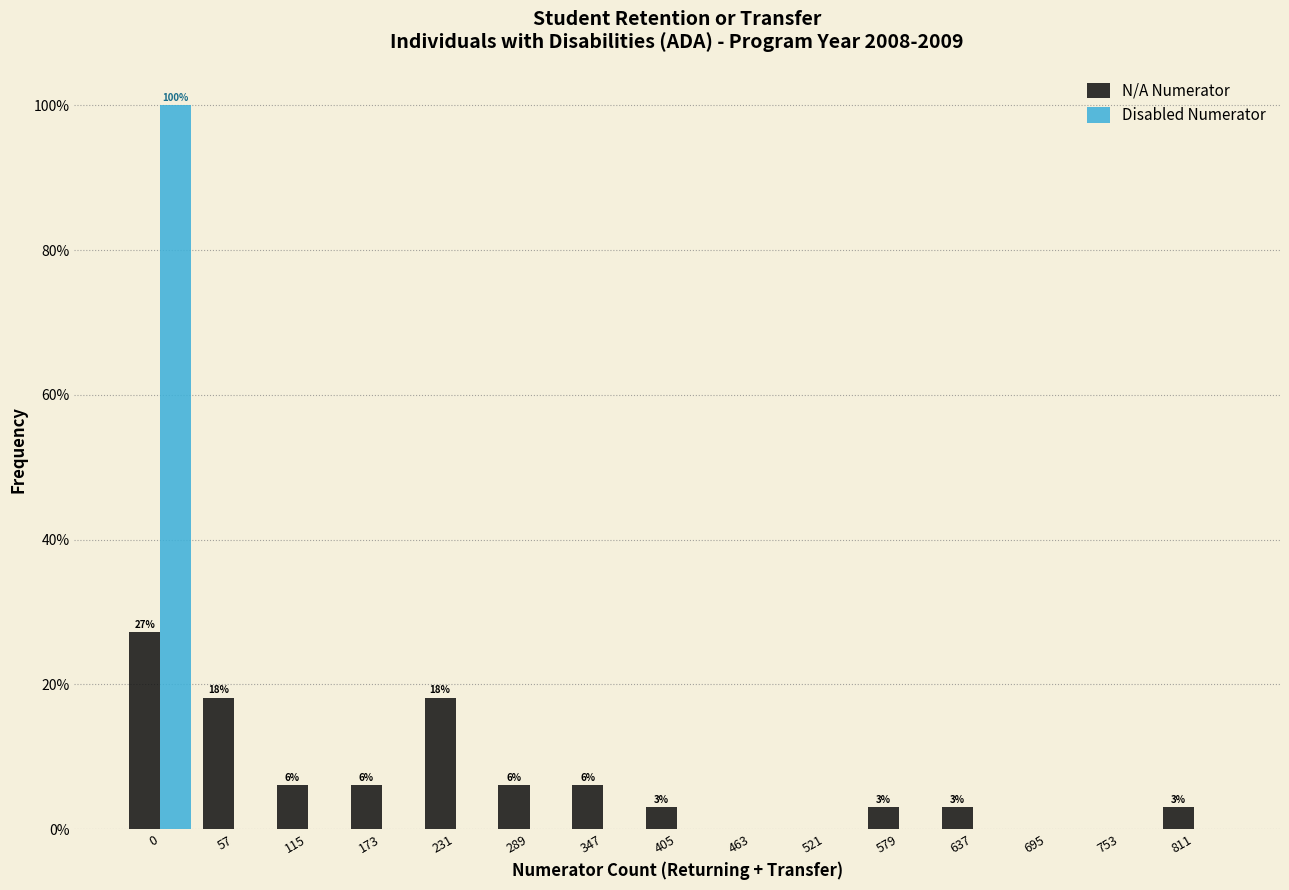

Reading right to left, transcribe all the data shown in this chart.

N/A Numerator: 811=3.0	753=0.0	695=0.0	637=3.0	579=3.0	521=0.0	463=0.0	405=3.0	347=6.1	289=6.1	231=18.2	173=6.1	115=6.1	57=18.2	0=27.3
Disabled Numerator: 811=0.0	753=0.0	695=0.0	637=0.0	579=0.0	521=0.0	463=0.0	405=0.0	347=0.0	289=0.0	231=0.0	173=0.0	115=0.0	57=0.0	0=100.0